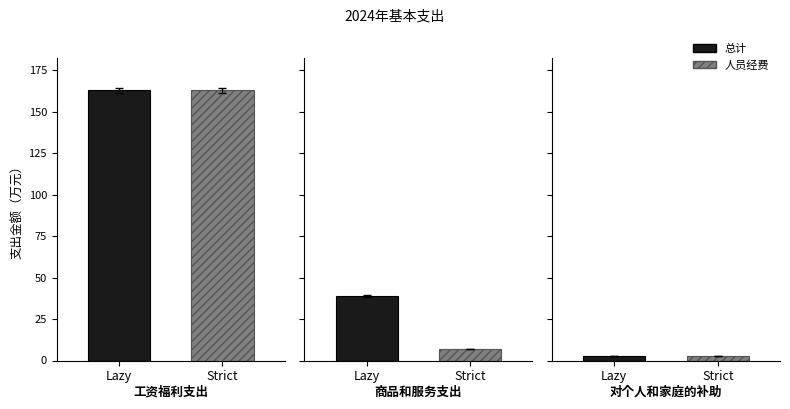

Which category has the lowest value across all series?

对个人和家庭的补助